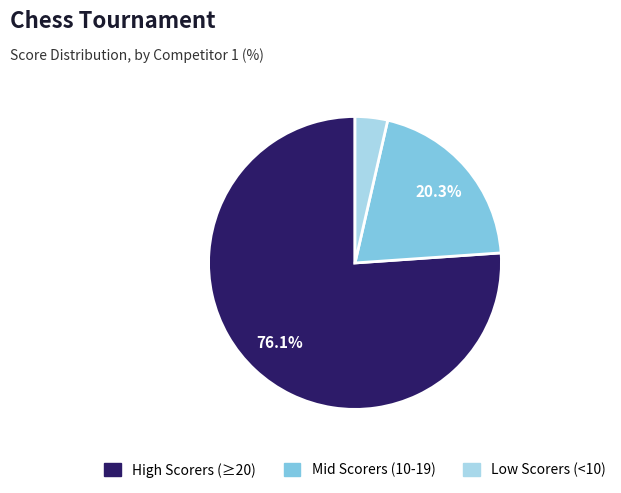

Rank the categories by value from highest to lowest.

High Scorers (≥20), Mid Scorers (10-19), Low Scorers (<10)